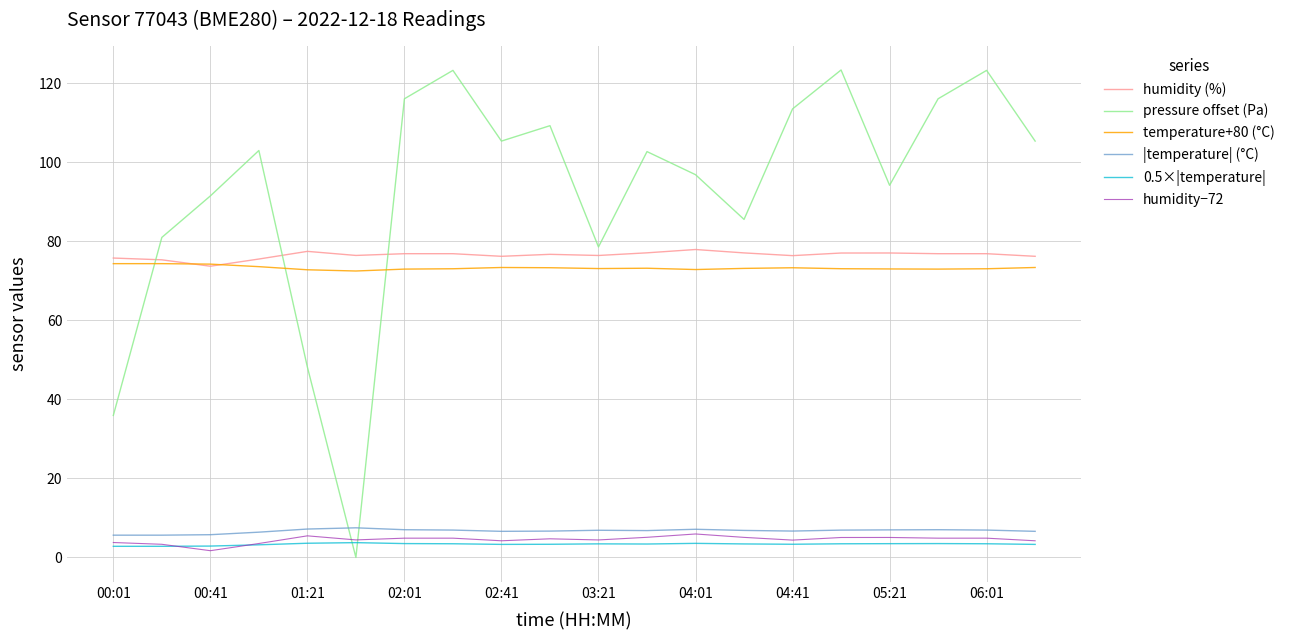

Which series has the largest range (max minus min)?

pressure offset (Pa)